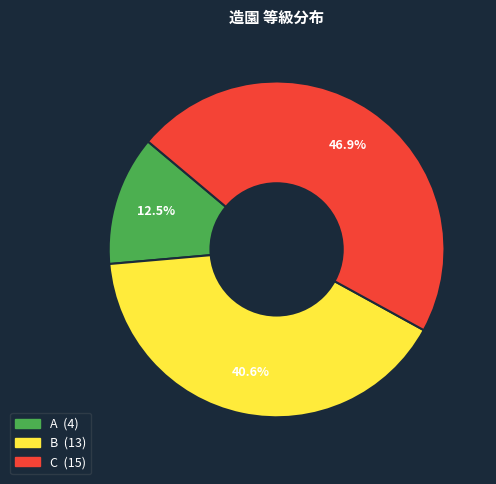

Which category has the biggest portion of the pie?

C